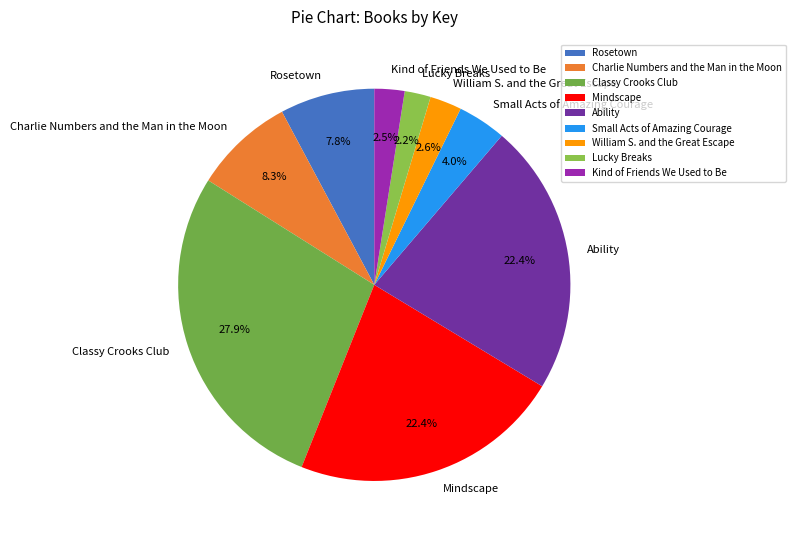

To the nearest percent, what percentage of the pie is Classy Crooks Club?

28%